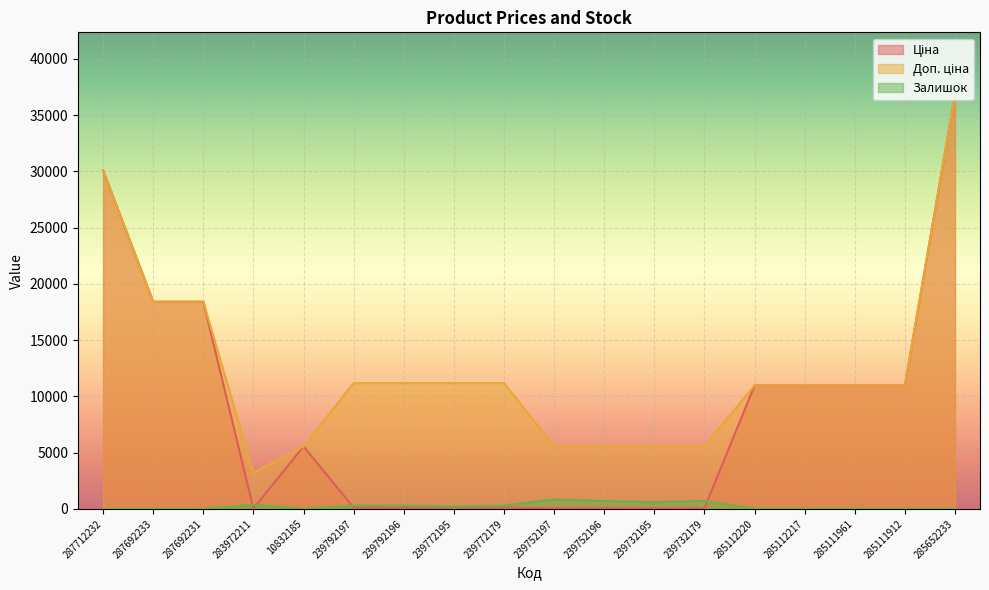

How many values in the Доп. ціна series exceed 10964?

12